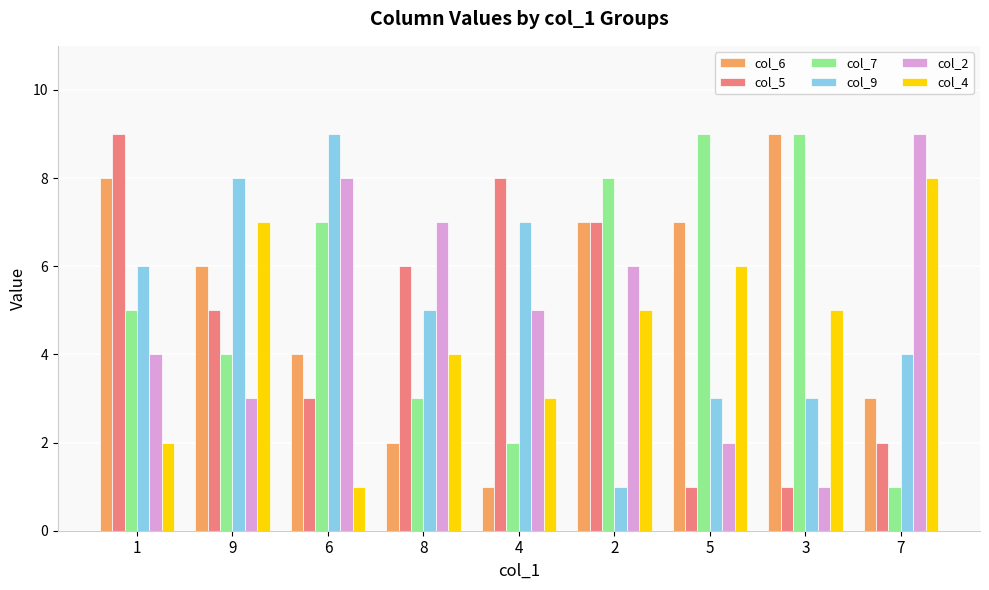

What is the greatest value displayed?

9